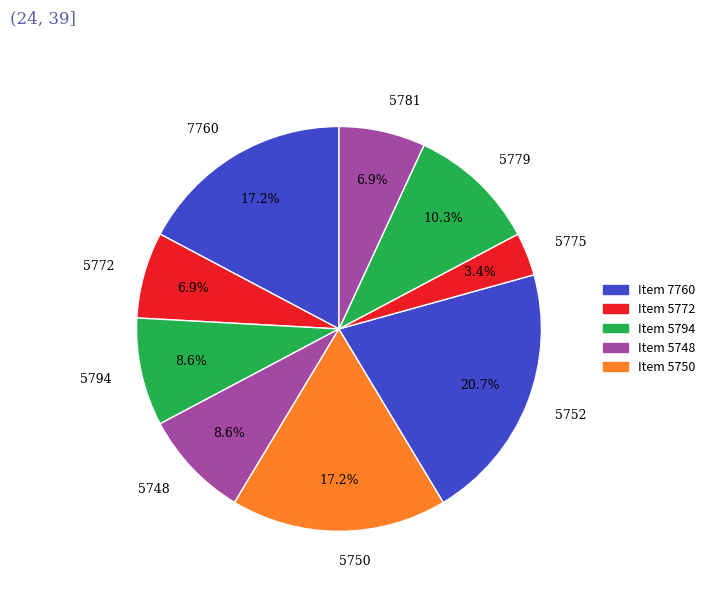

To the nearest percent, what is the difference between the 7760 and 5779 slice percentages?

7%